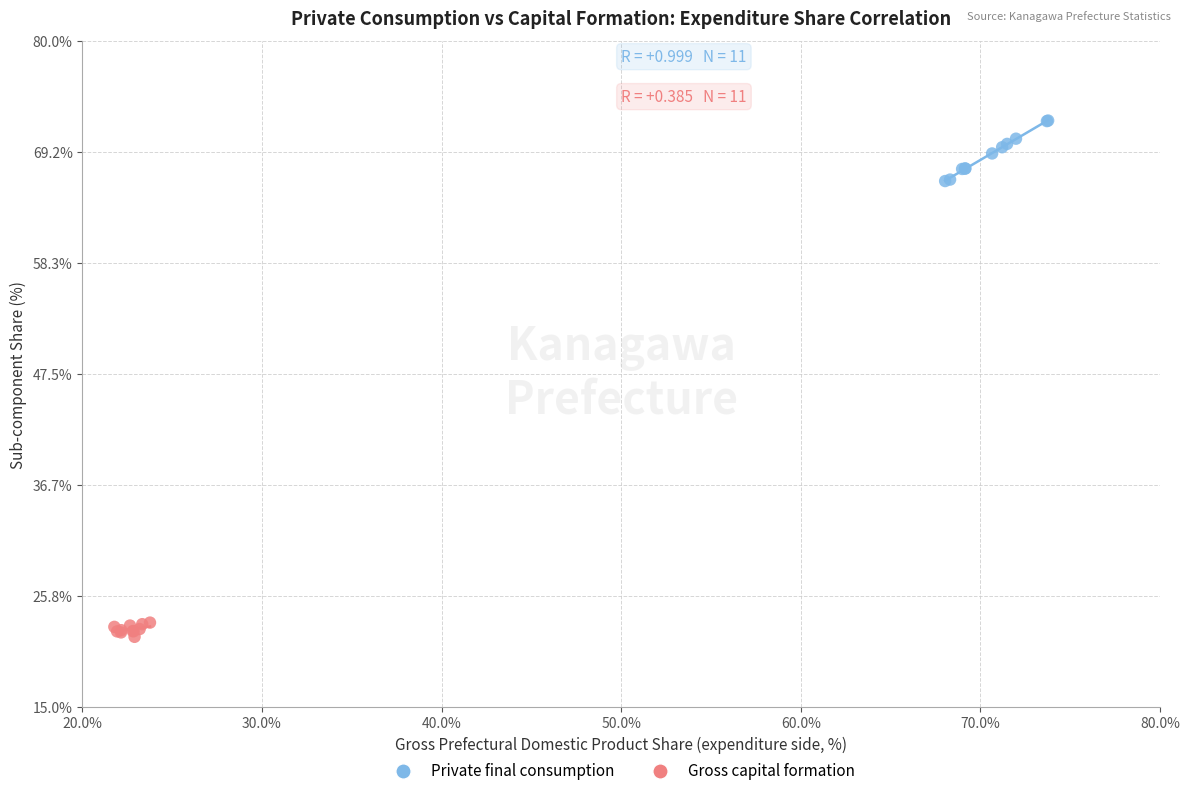

Which series contains the lowest Y value?

Gross capital formation